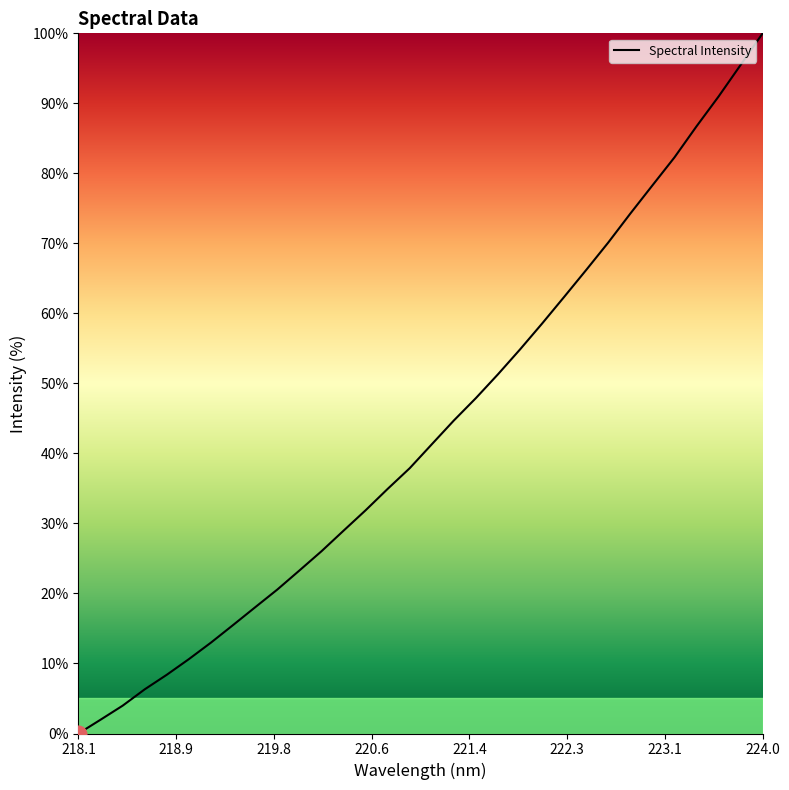

What is the difference between the maximum and minimum values?

100.0